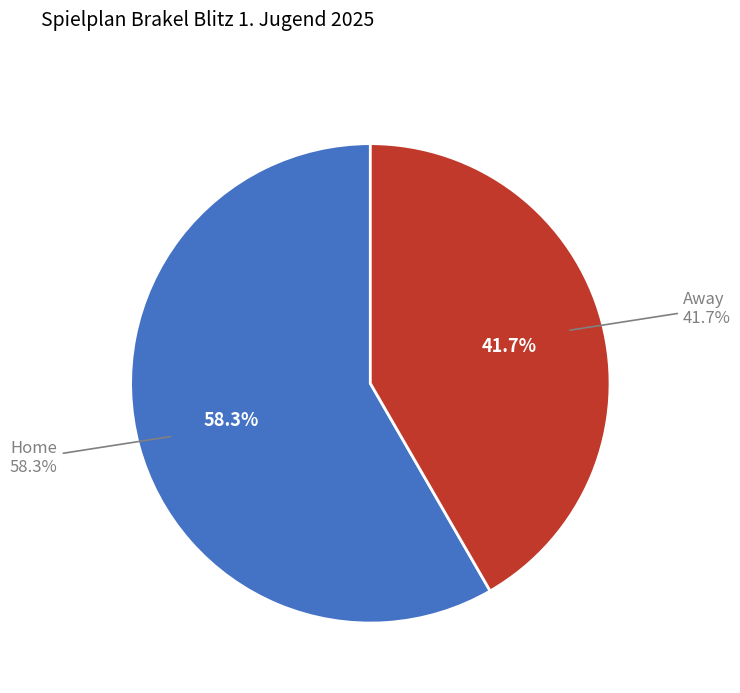

Which has a higher value, Gastmannschaft (Brakel Blitz I) or Heimmannschaft (Brakel Blitz I)?

Heimmannschaft (Brakel Blitz I)